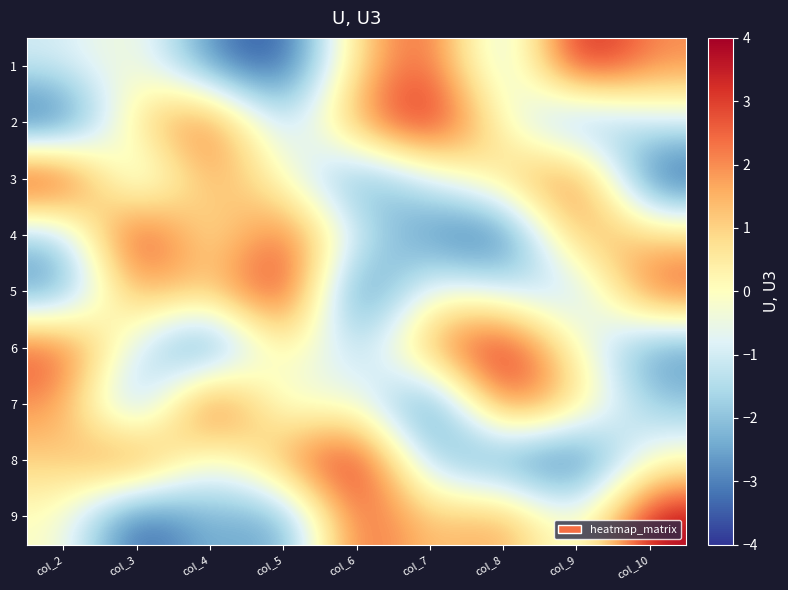

Between col_8 and col_10, which is larger?

col_10